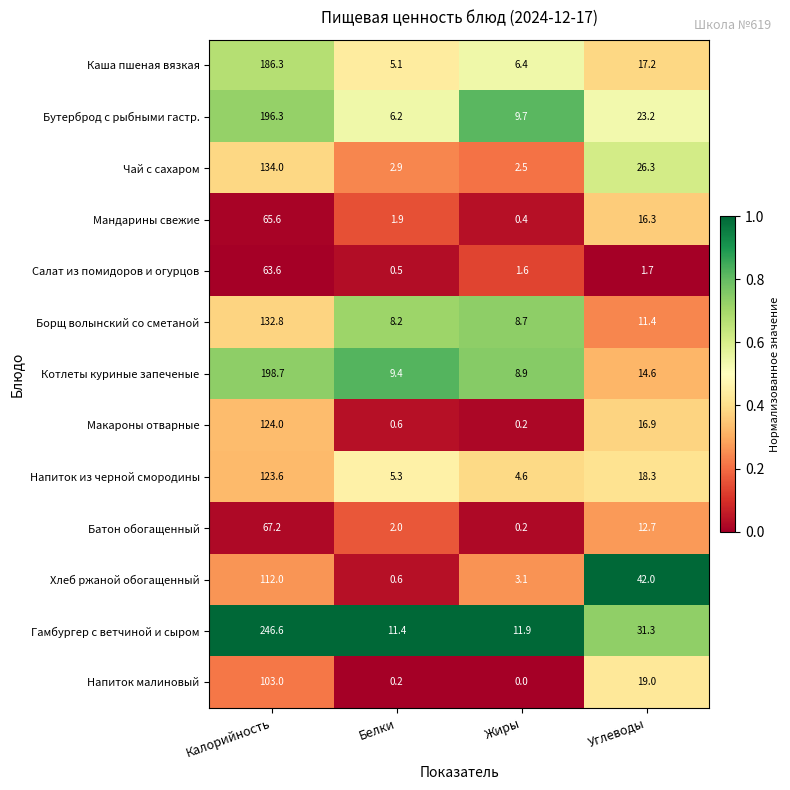

Is the value of Макароны отварные at Жиры greater than the value of Борщ волынский со сметаной at Углеводы?

No